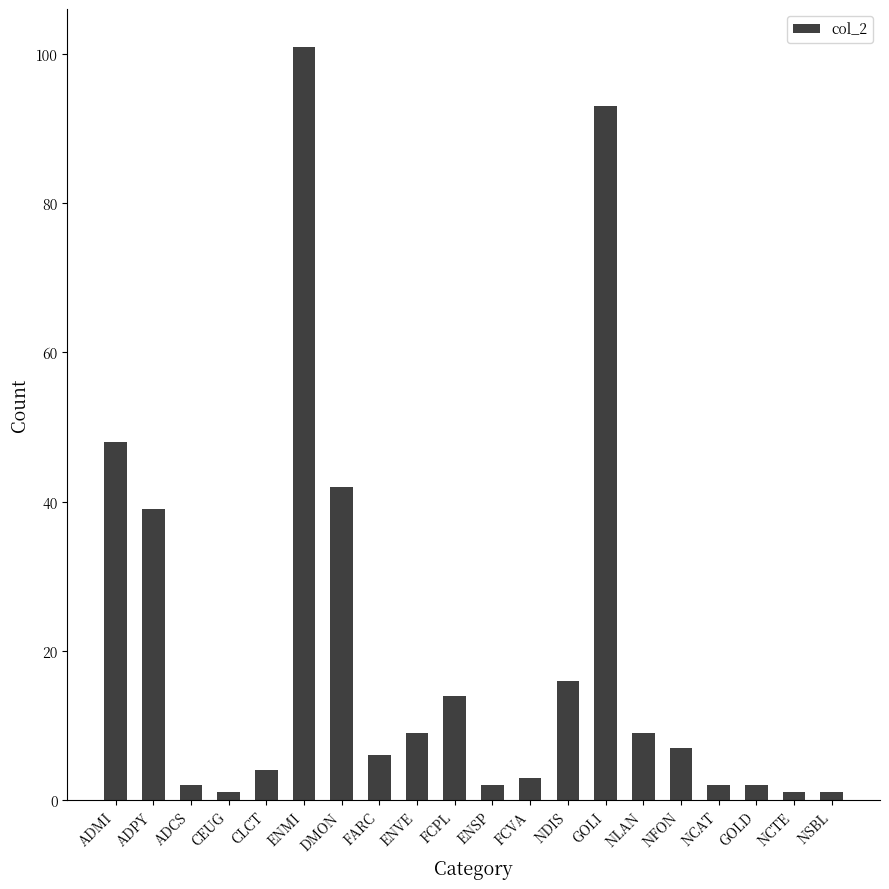

At which label is the value closest to 51?

ADMI